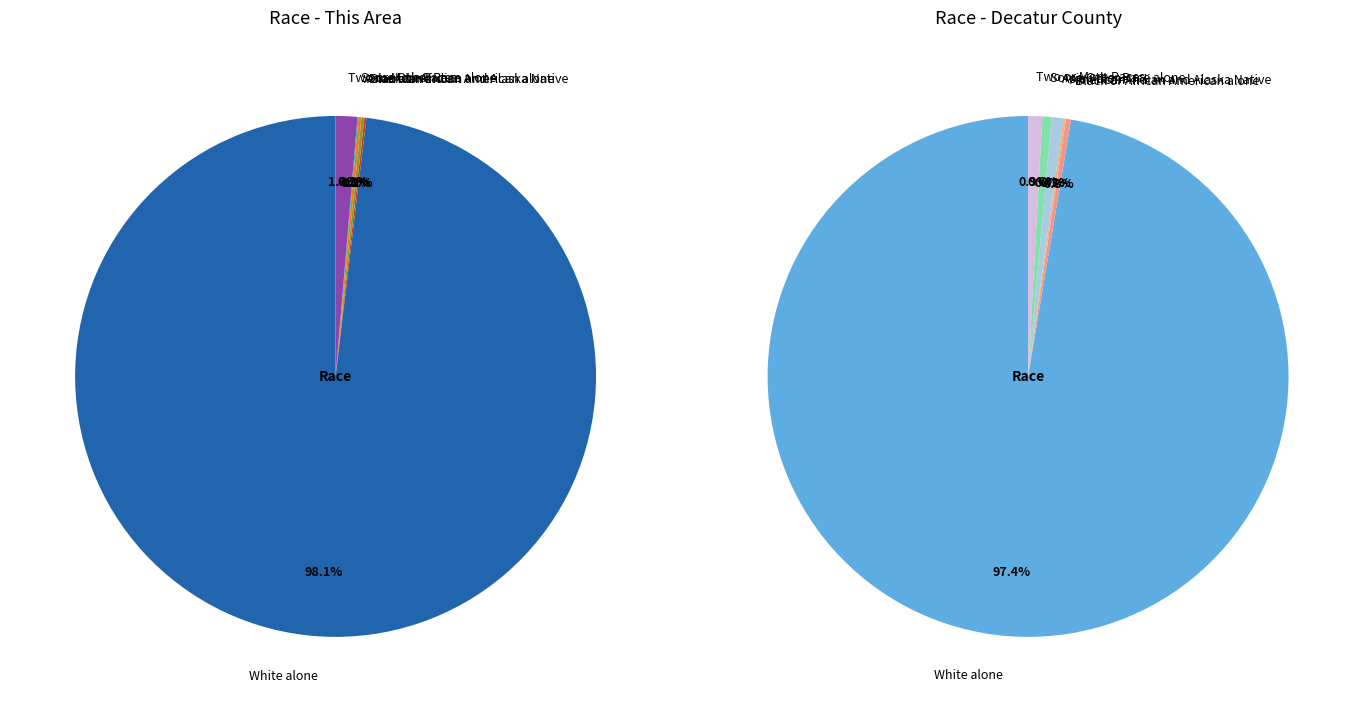

What is the largest slice in the pie chart?

White alone